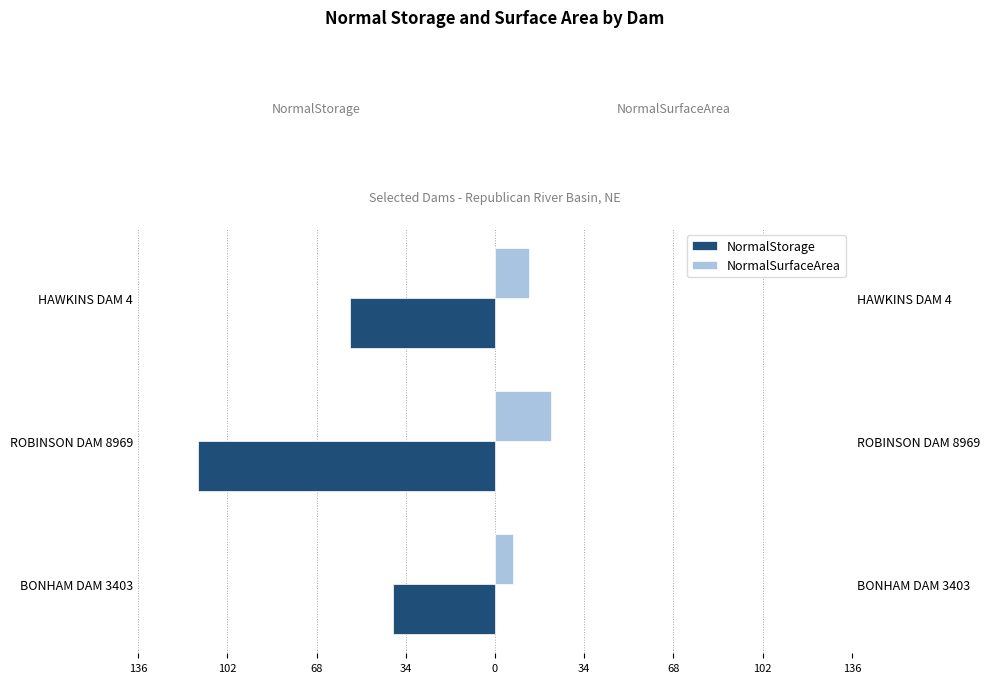

How many distinct data groups are displayed?

2